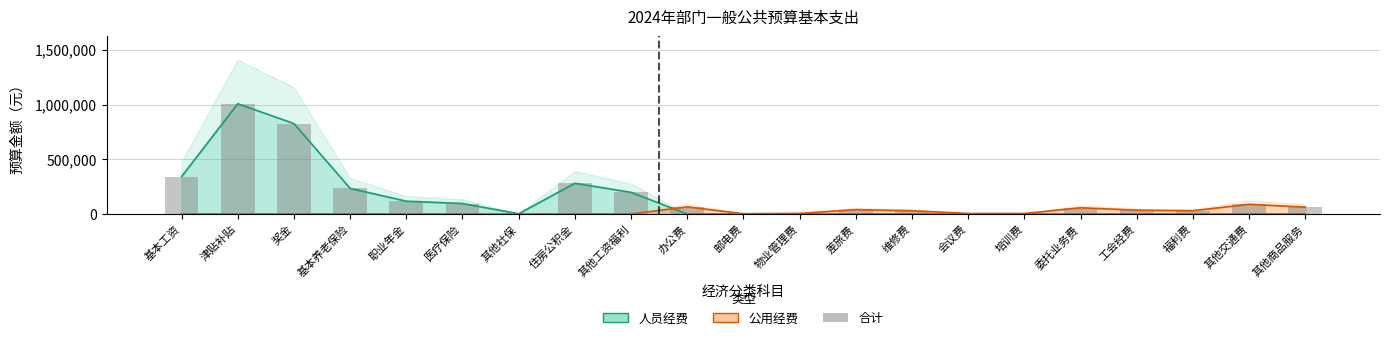

How many categories are shown in the chart?

21